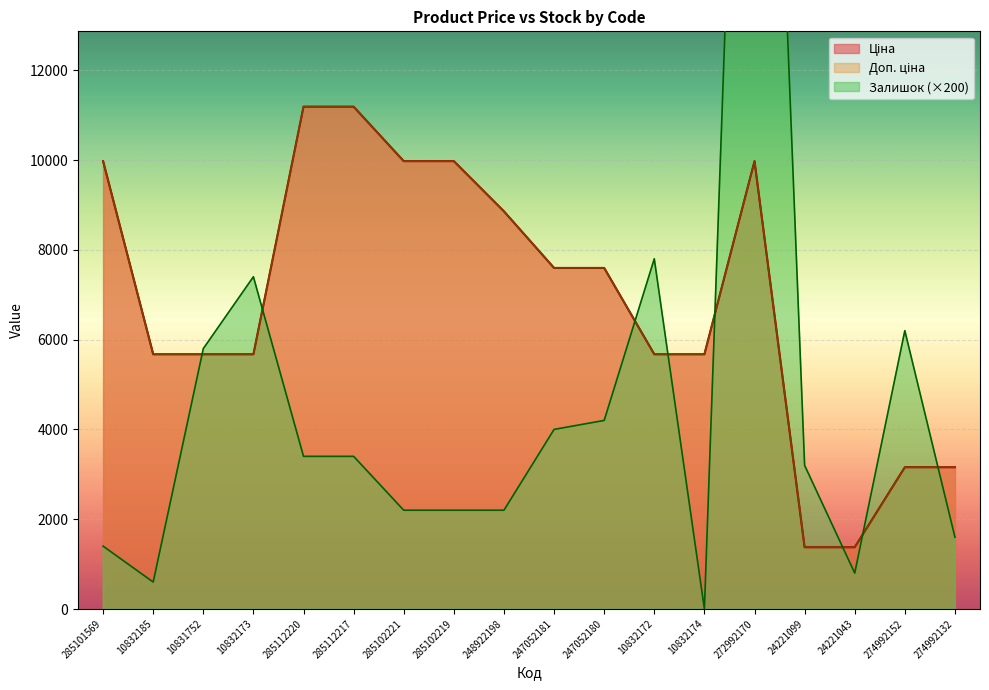

What are all the series names shown in the legend?

Ціна, Доп. ціна, Залишок